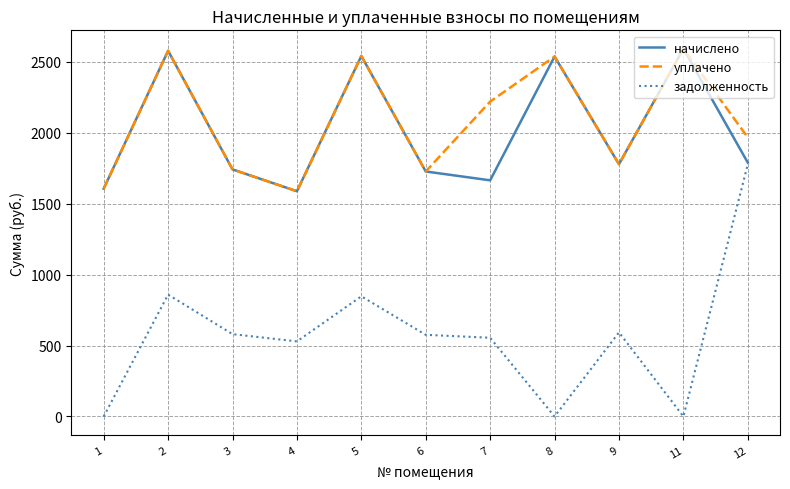

At how many categories does at least one series exceed 1091?

11